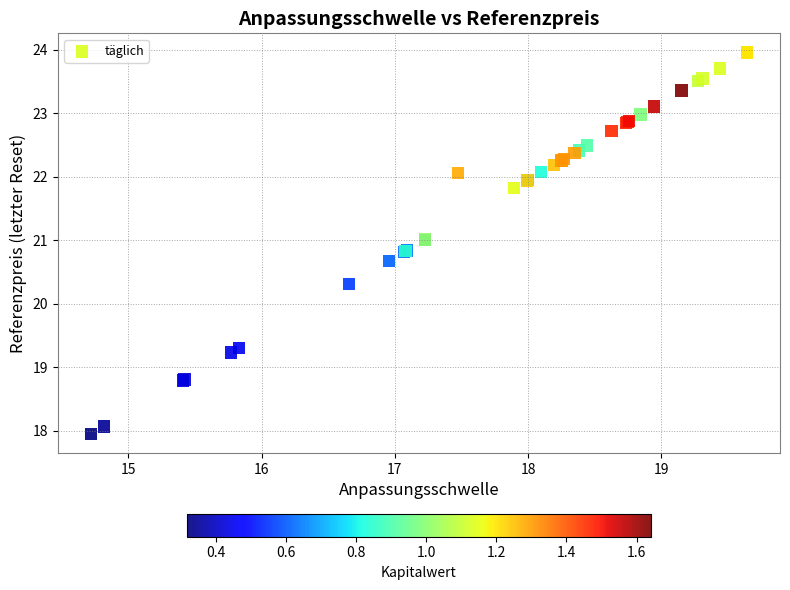

What Y value in the scatter plot is closest to 20?

20.3